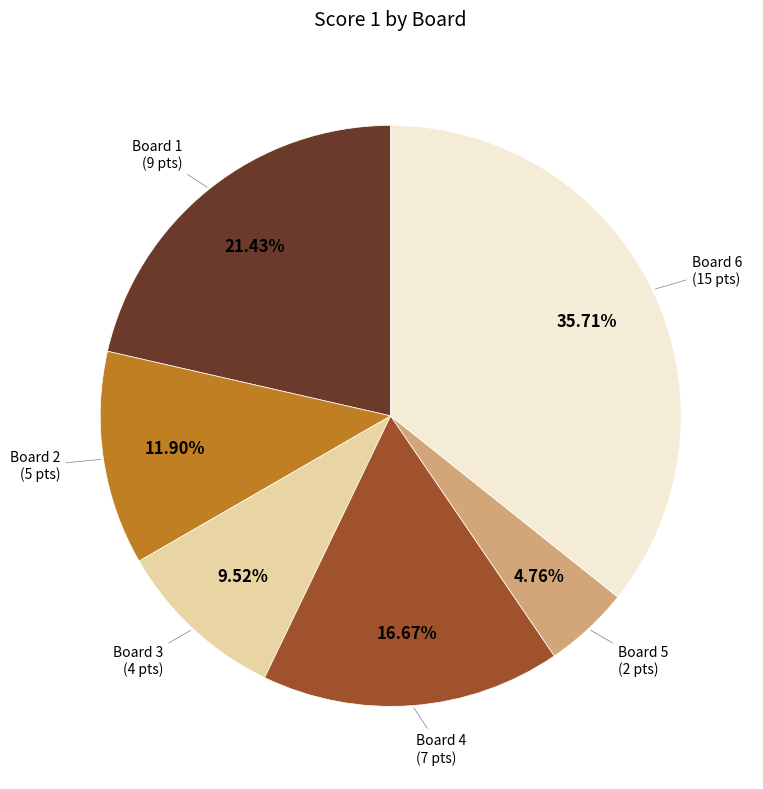

Count the number of slices in the pie.

6